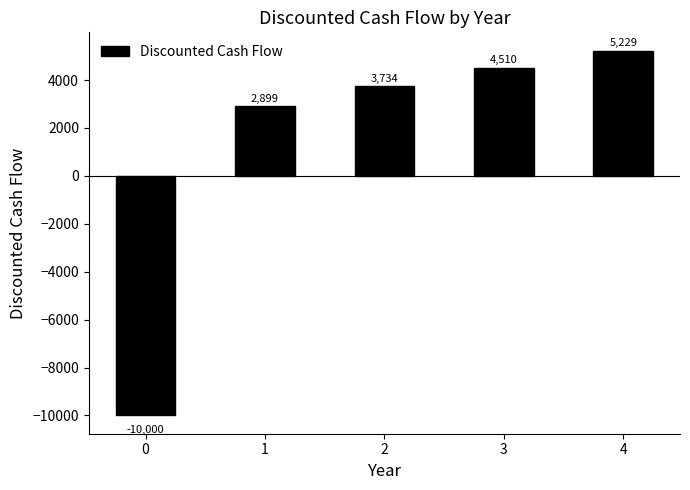

Where does the data first go above 3734?

2